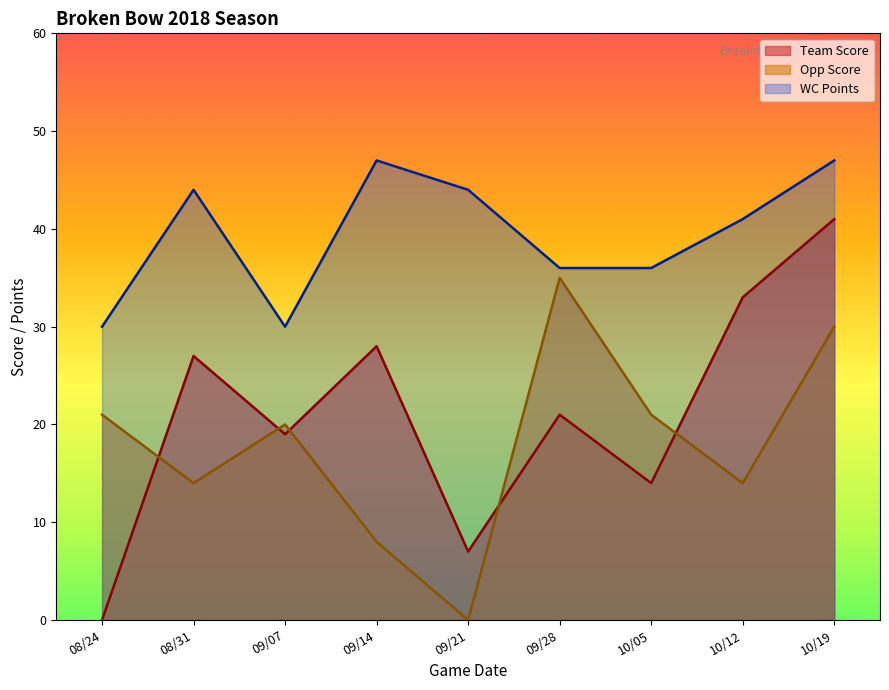

List the labels in order of Opp Score value, largest first.

09/28, 10/19, 08/24, 10/05, 09/07, 08/31, 10/12, 09/14, 09/21